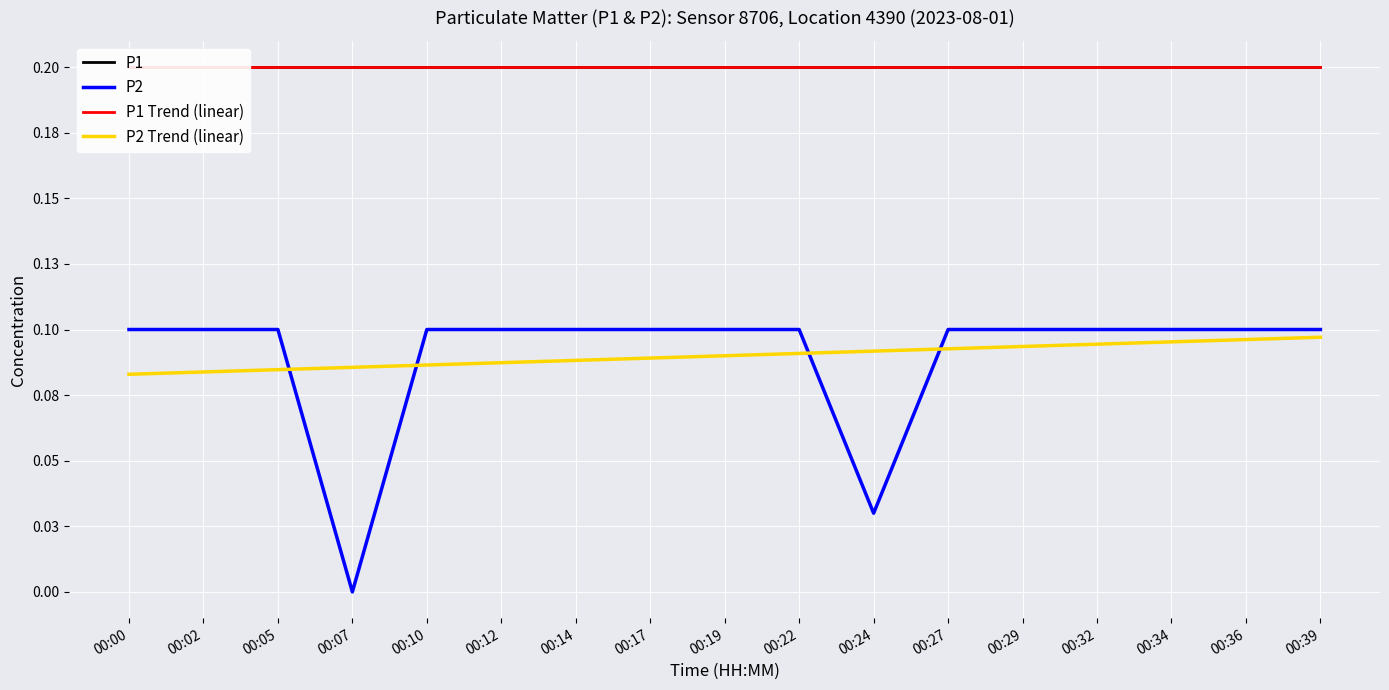

Is the value of P1 at 00:17 greater than the value of P2 at 00:17?

Yes